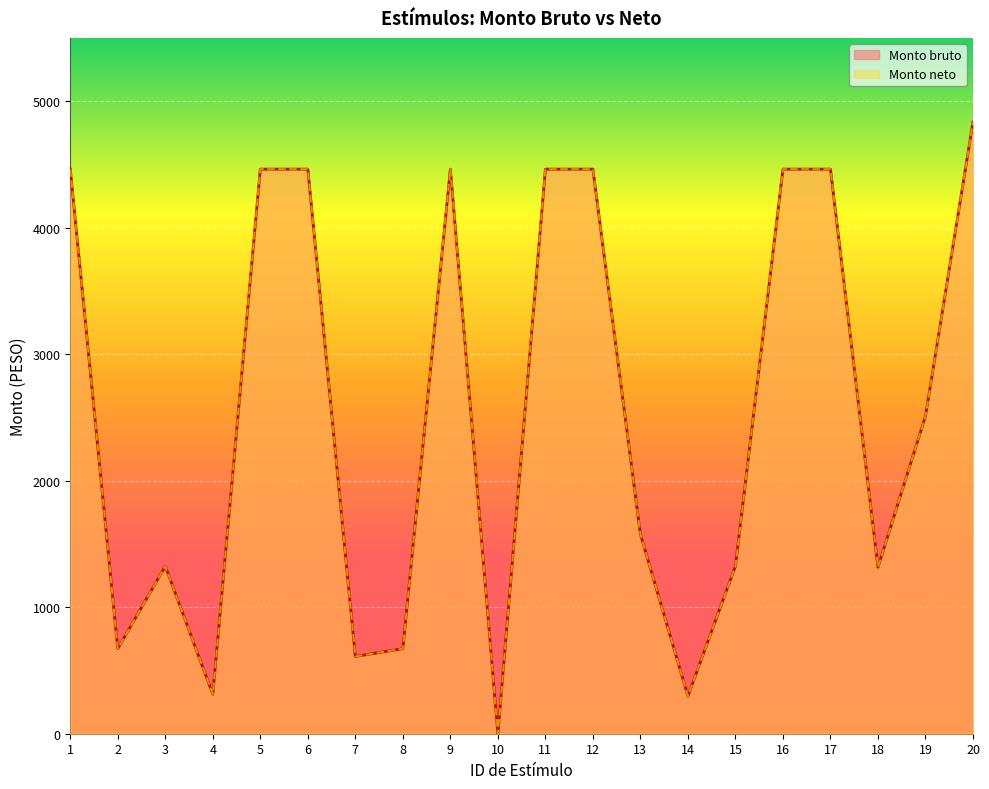

Which category has the lowest value across all series?

10